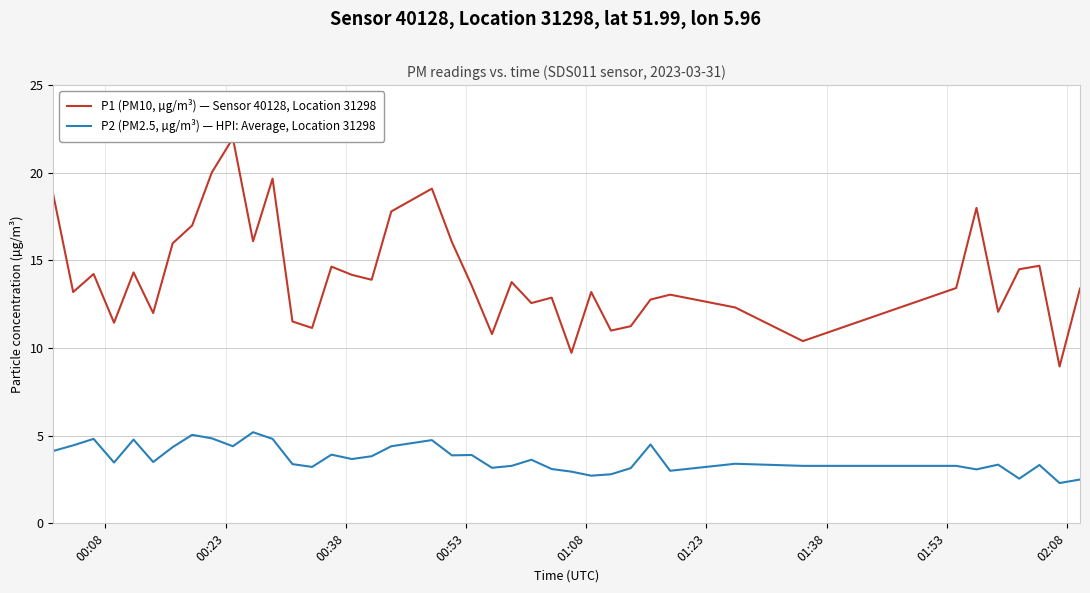

What is the highest value of the P2 (PM2.5, µg/m³) — HPI: Average, Location 31298 series?

5.2